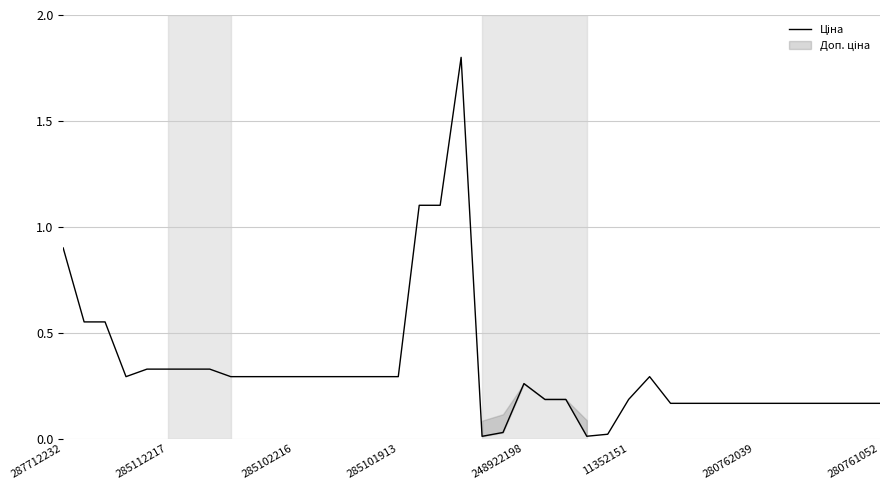

Between 17 and 29, which is larger?

17